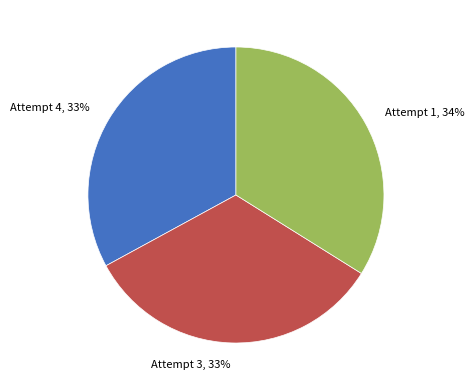

Is Attempt 3 the majority of the pie?

No